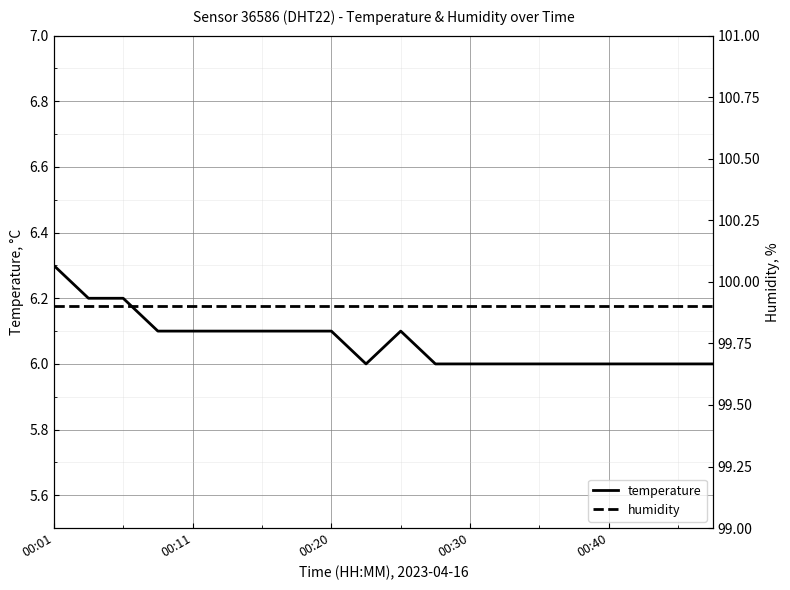

True or false: temperature and humidity intersect in this chart.

False